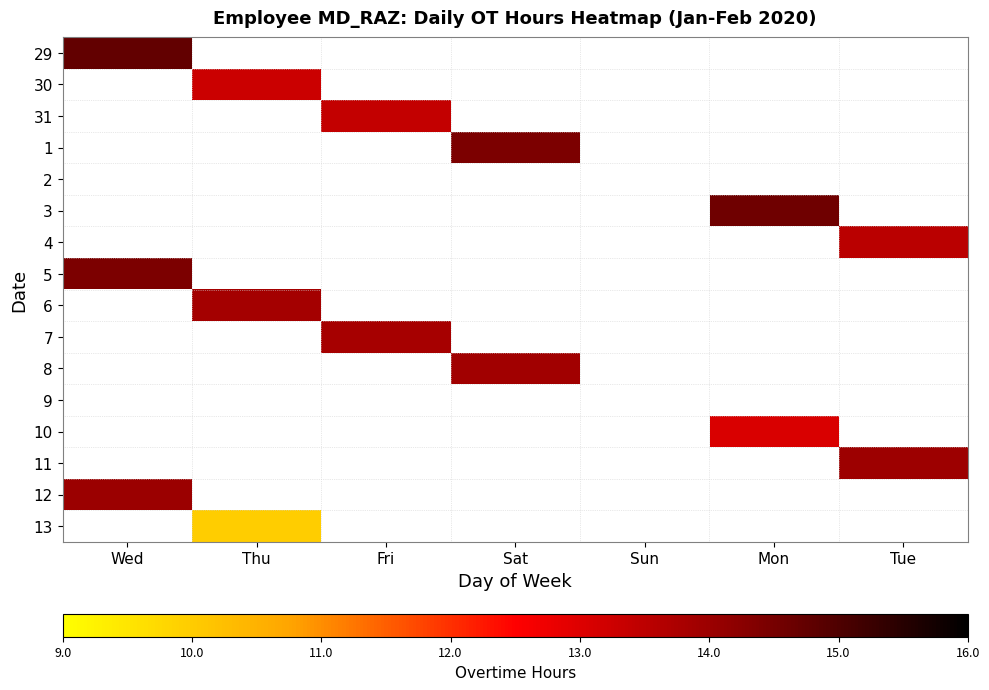

Which series has the largest range (max minus min)?

29